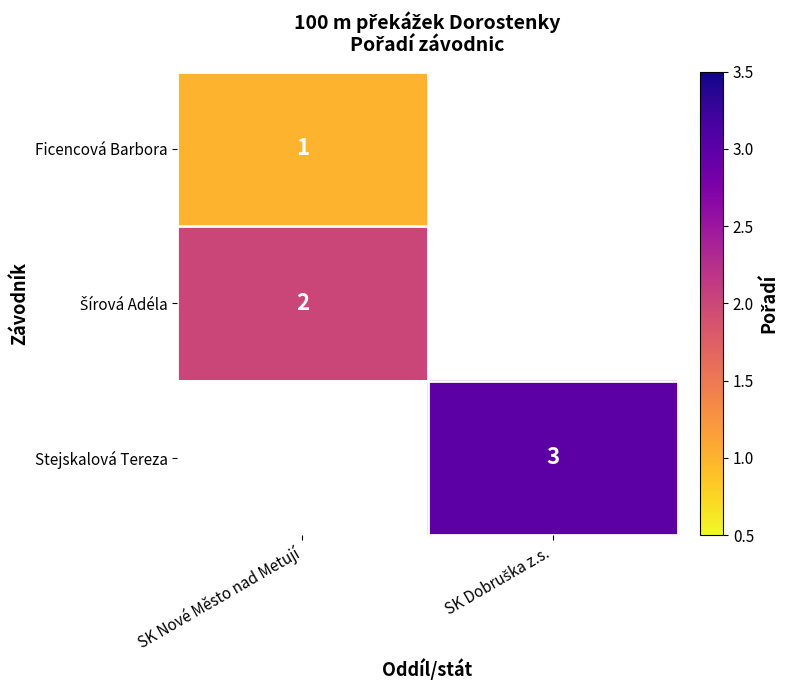

Is it true that Šírová Adéla equals 2.0 at SK Nové Město nad Metují?

True